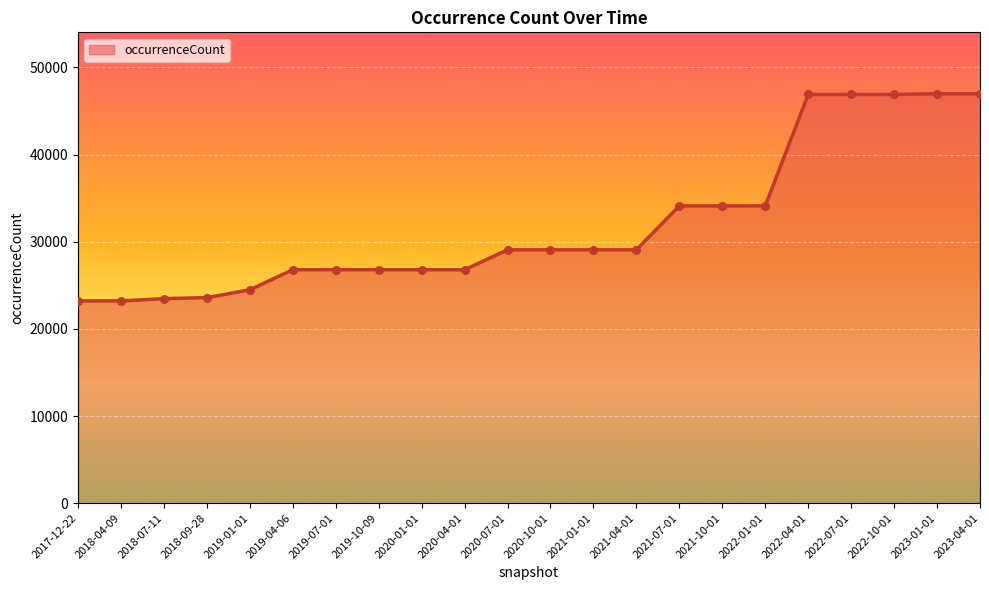

What is the ratio of the value at 2022-10-01 to the value at 2019-01-01?

1.9